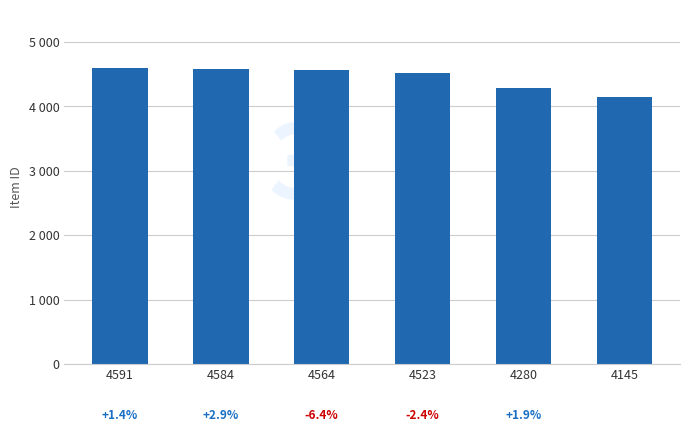

What is the sum of the values at 4145 and 4523?

8668